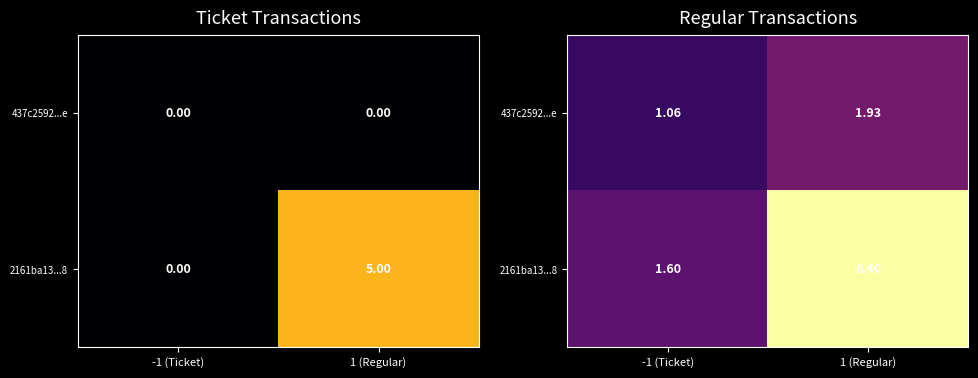

Which series has the largest range (max minus min)?

2161ba13...8